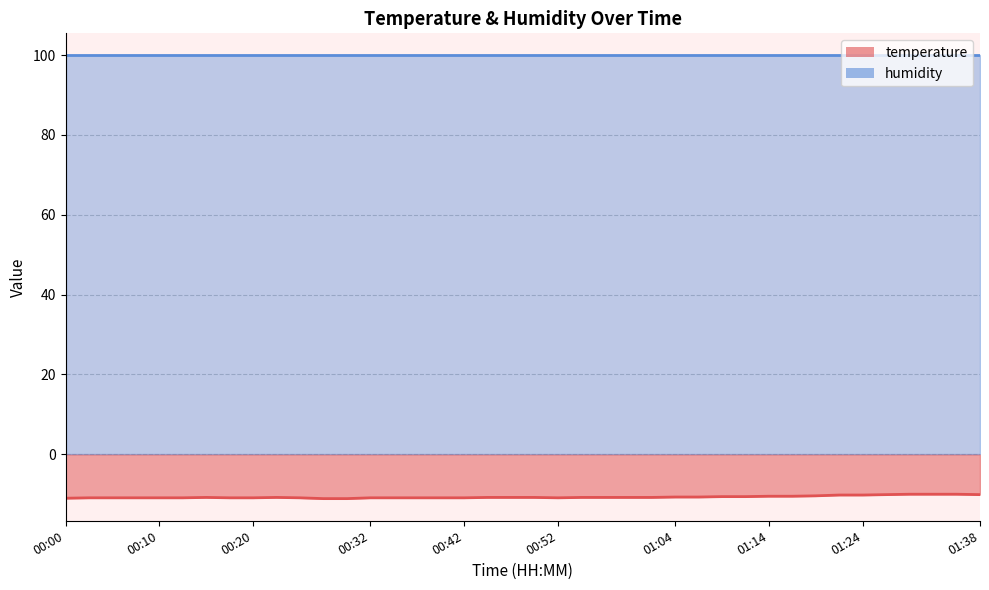

Count the number of categories in the chart.

40